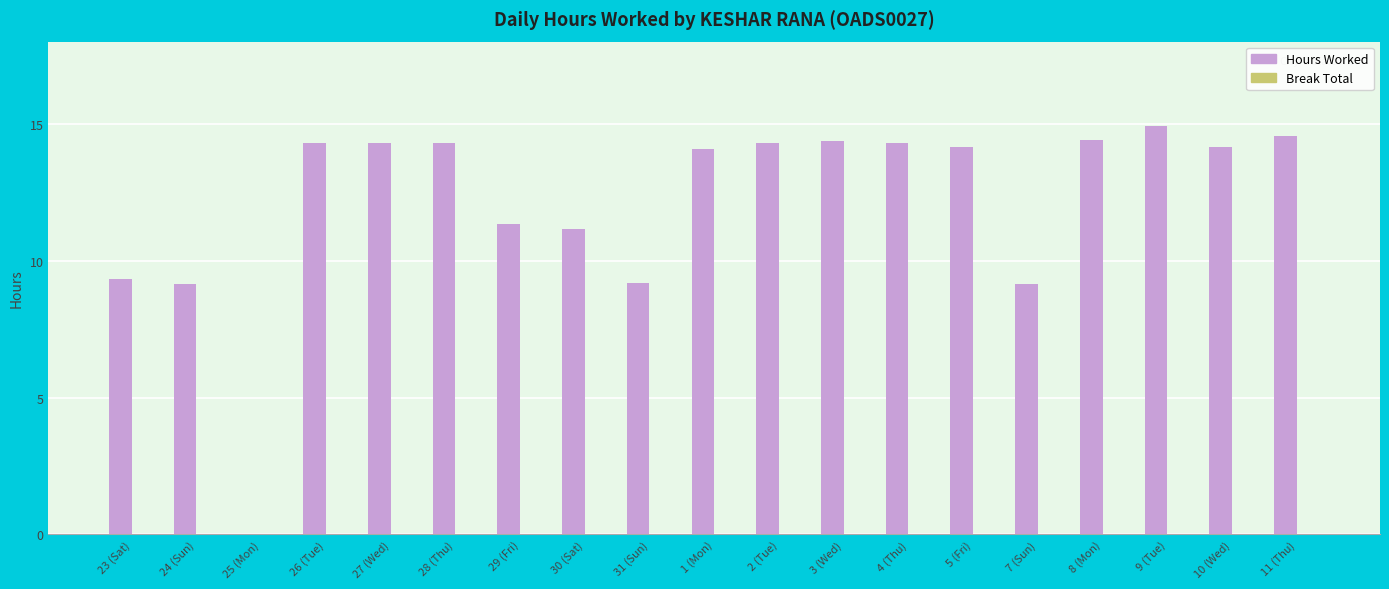

What value does the data have at 23 (Sat)?

9.3